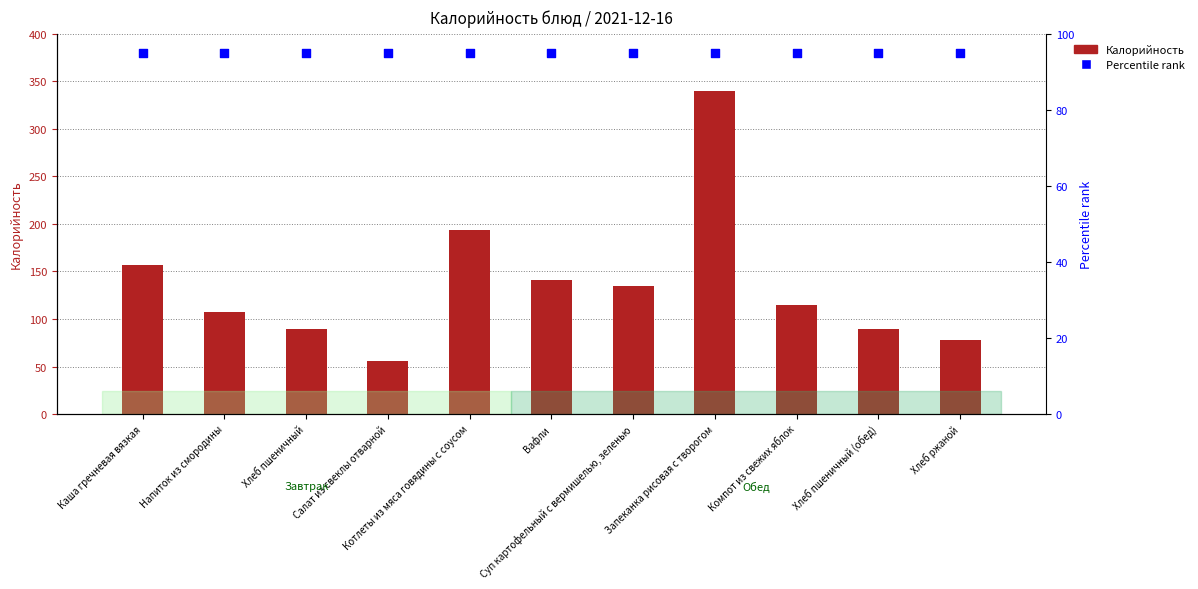

What are all the series names shown in the legend?

Калорийность, Percentile rank